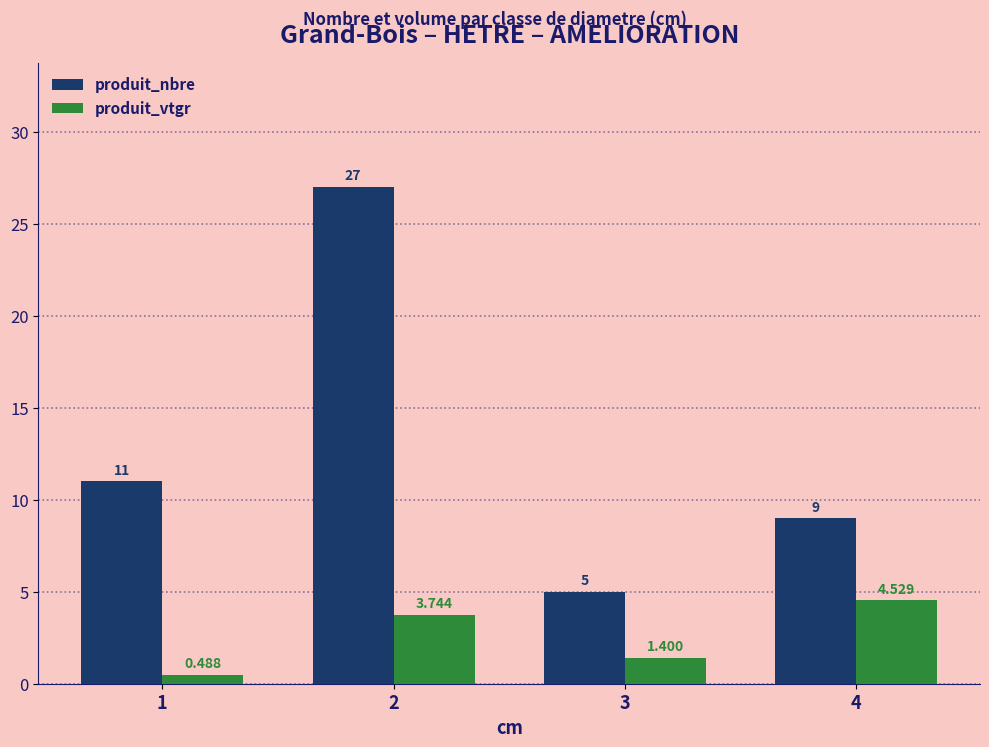

Is the value of produit_vtgr at 2 greater than the value of produit_nbre at 2?

No